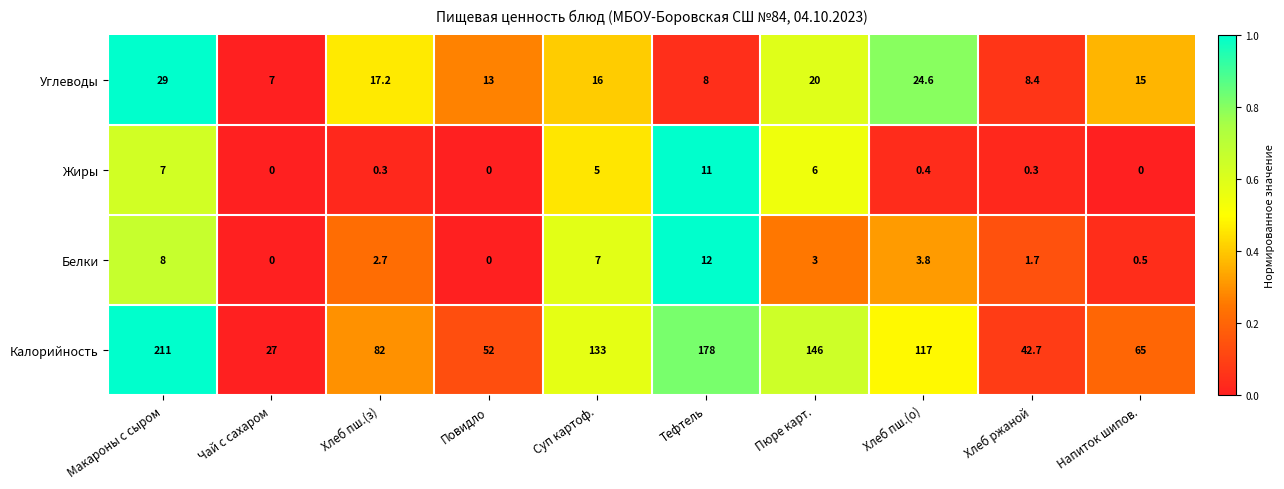

The Углеводы series shows 11.2 at Хлеб пш.(з). True or false?

False